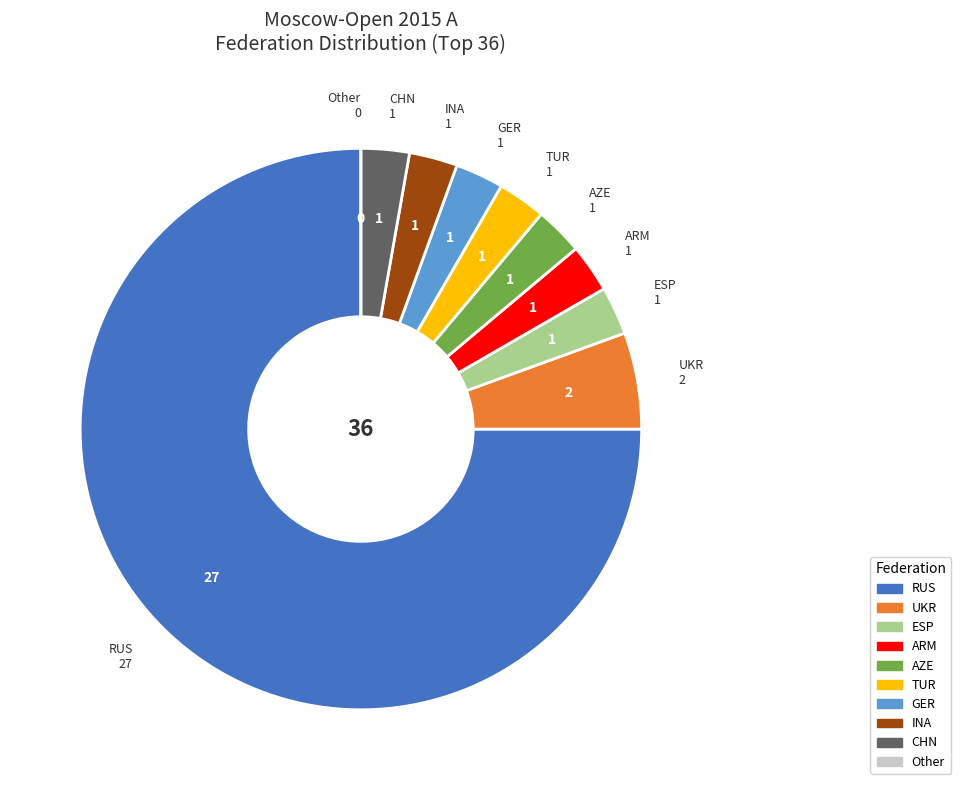

Does any single category account for the majority?

Yes